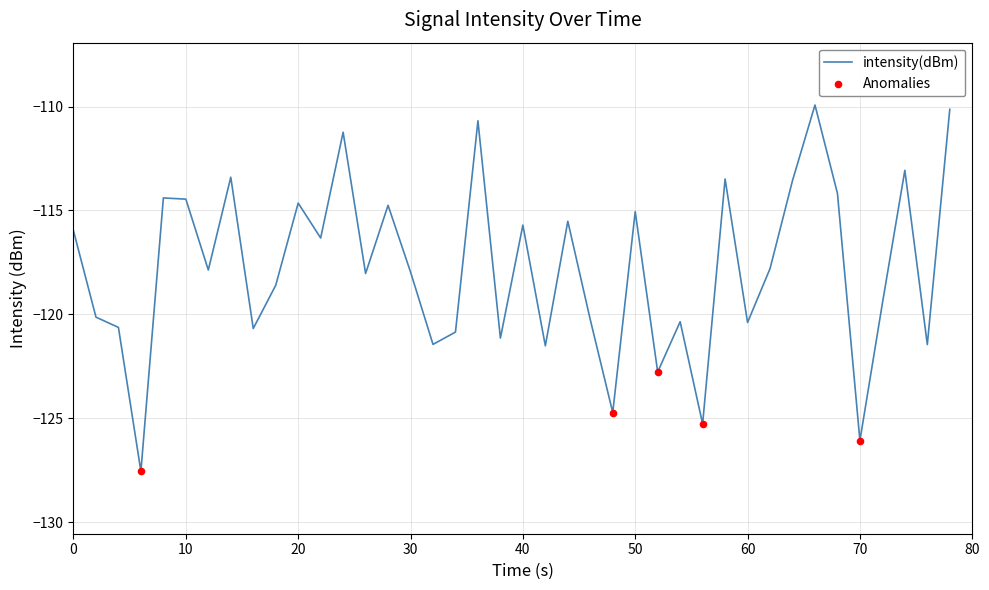

What is the greatest value displayed?

-109.9